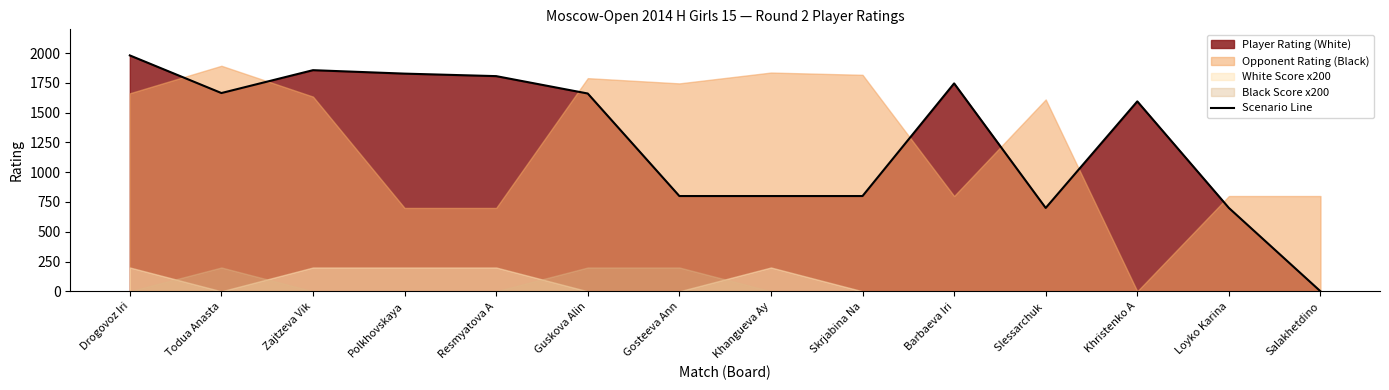

Reading left to right, extract all data points from this chart.

1981	1665	1857	1828	1807	1661	800	800	800	1746	700	1595	700	0